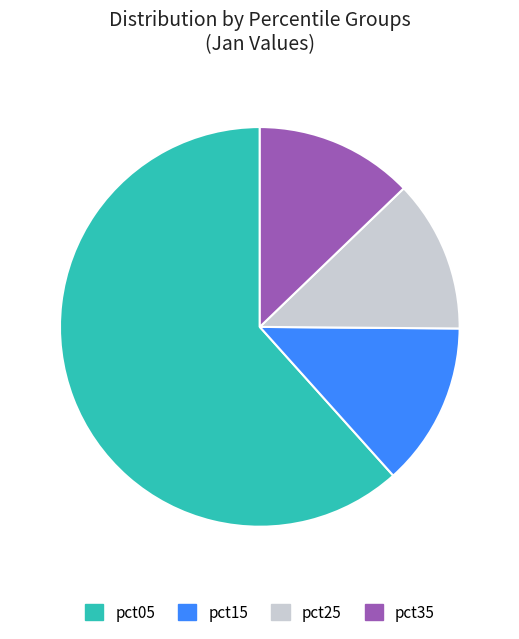

True or false: pct15 accounts for 21% of the total.

False